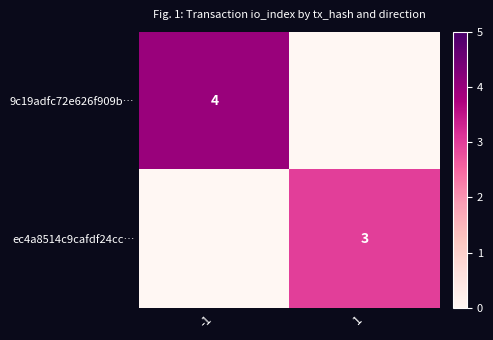

At which category is the sum across all series the highest?

-1